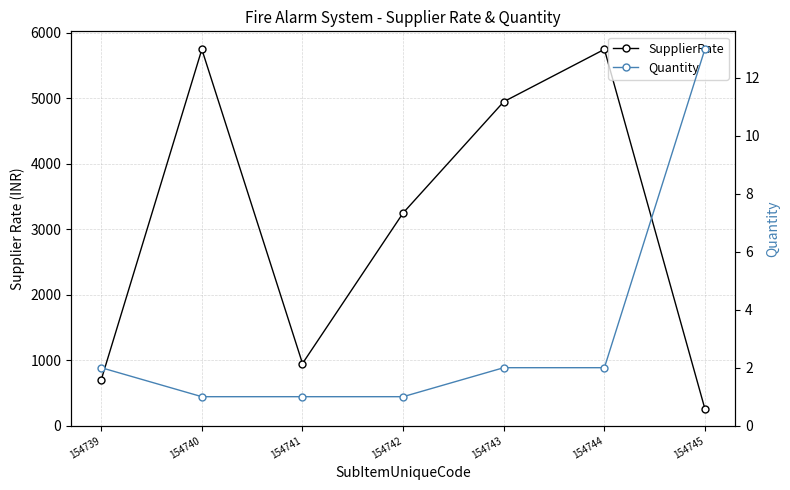

Reading left to right, list all the values displayed in this chart.

SupplierRate: 154739=700	154740=5750	154741=950	154742=3250	154743=4950	154744=5750	154745=250
Quantity: 154739=2	154740=1	154741=1	154742=1	154743=2	154744=2	154745=13